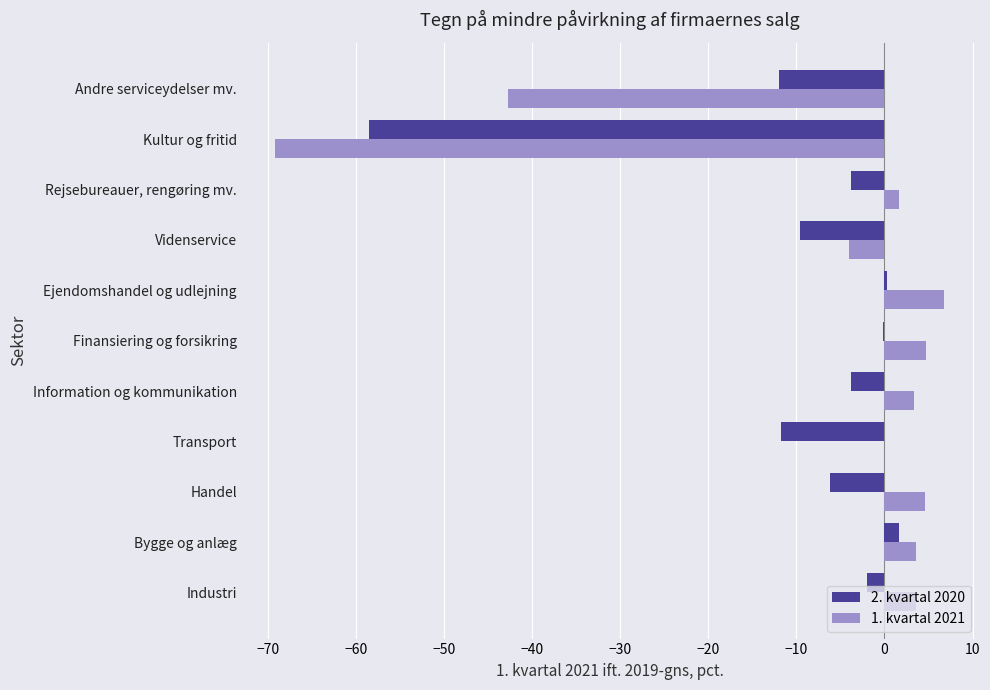

What is the sum of all 1. kvartal 2021 values?

-87.7